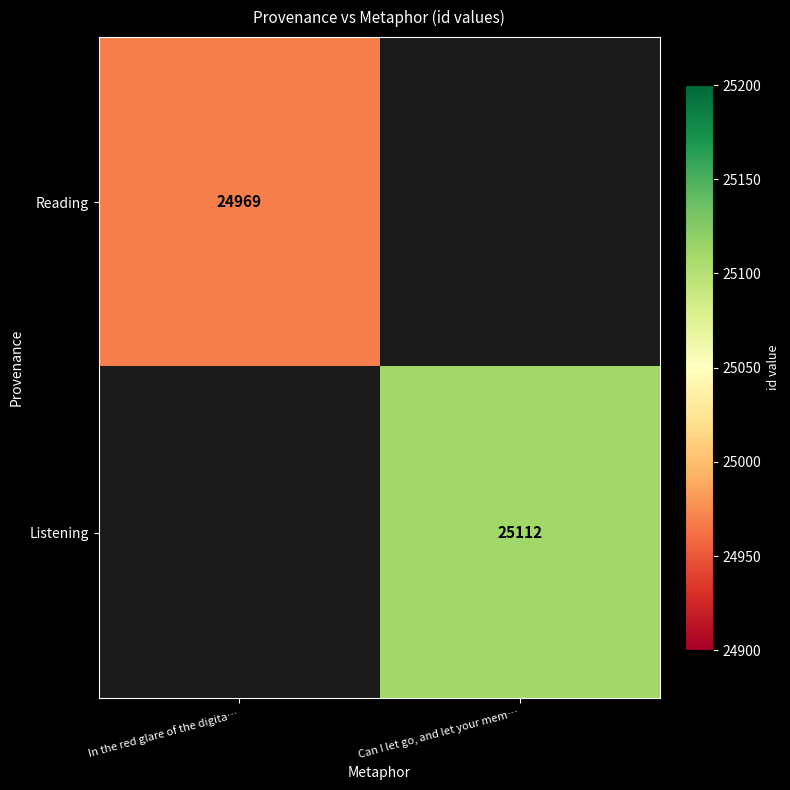

True or false: Listening has a value of 25112 at Can I let go, and let your mem….

True